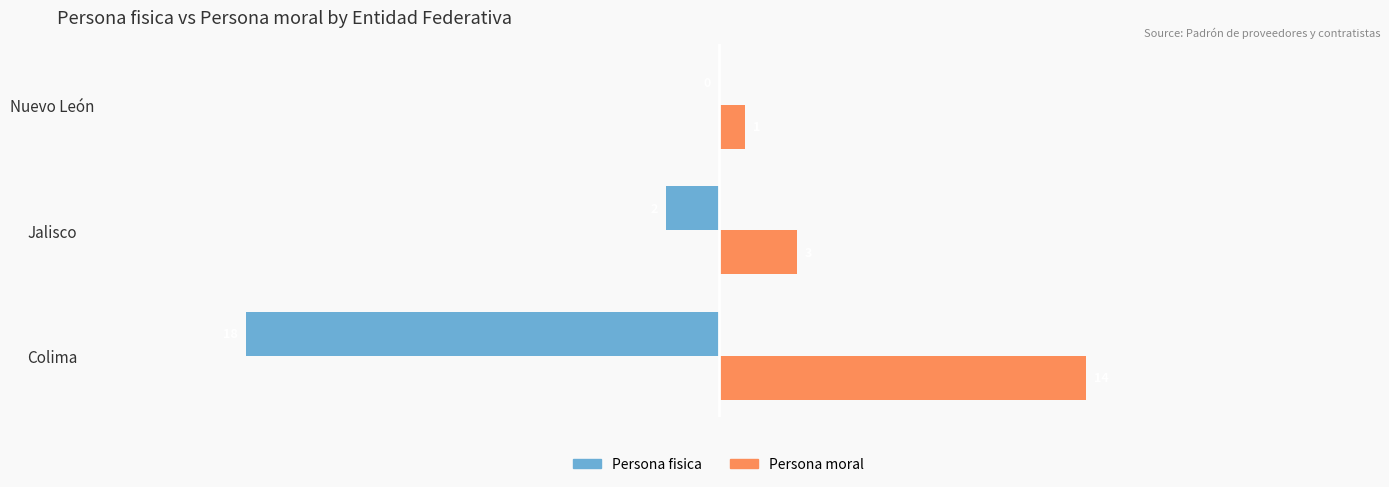

What is the total value across all series at Colima?

-4